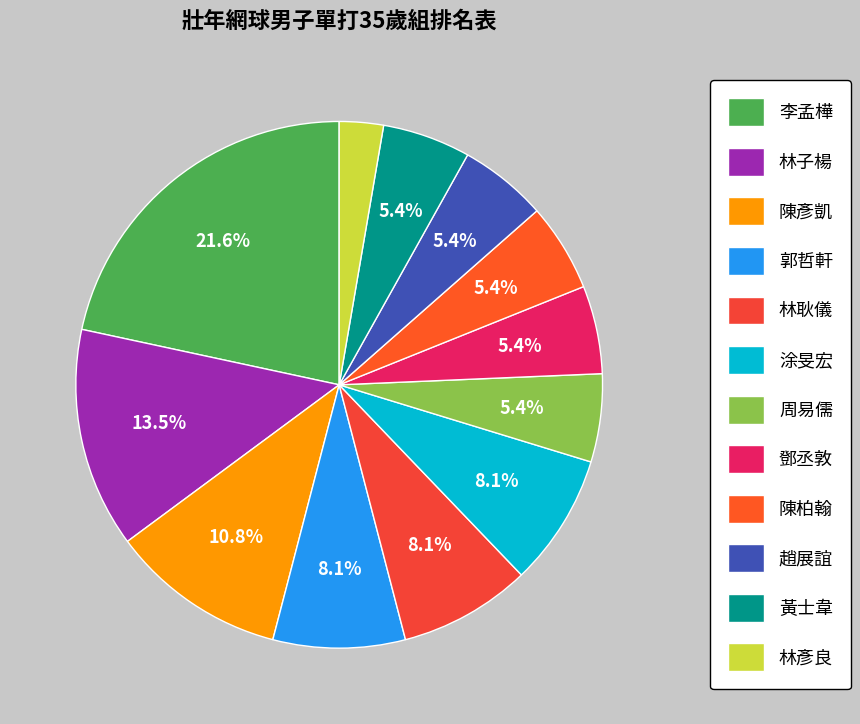

Is it true that 黃士韋 is 18% of the pie?

False